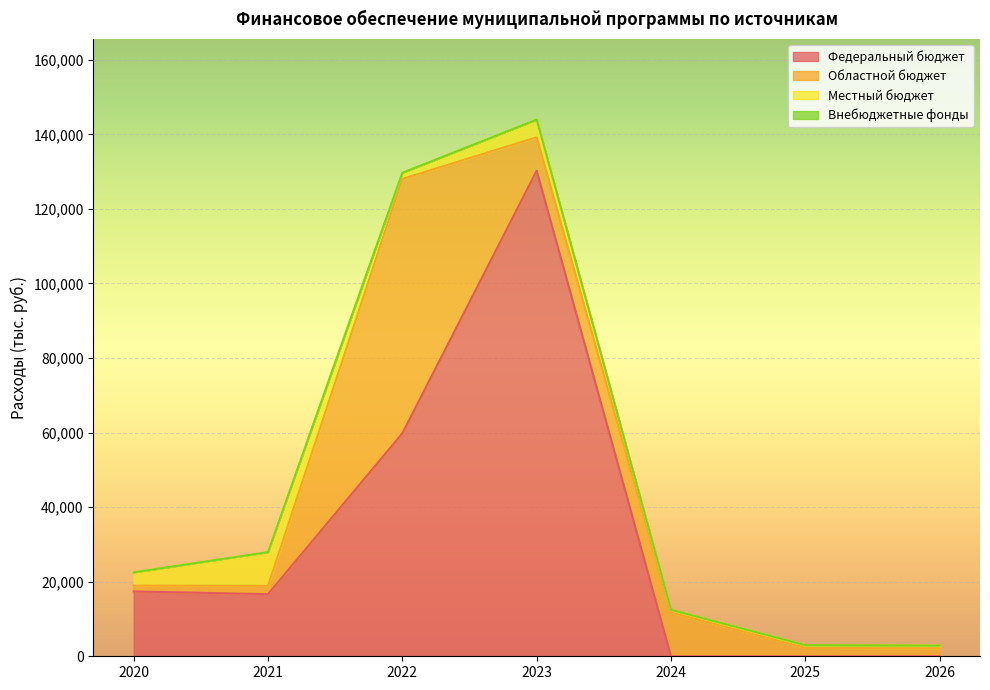

Which has a higher value, 2022 or 2026?

2022